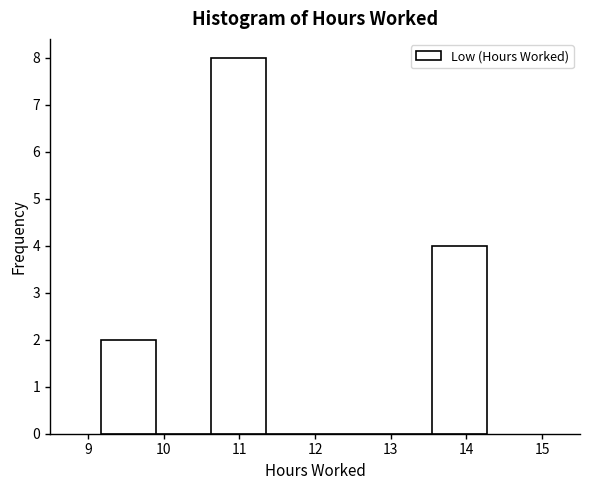

Reading left to right, transcribe this chart: for each bar, give the range it covers on the x-axis and its height. Neither the bar edges nor the heights are printed on the chart, so give them approximately, as read against the axes.

9.2 to 9.9: 2
9.9 to 10.6: 0
10.6 to 11.4: 8
11.4 to 12.1: 0
12.1 to 12.8: 0
12.8 to 13.5: 0
13.5 to 14.3: 4